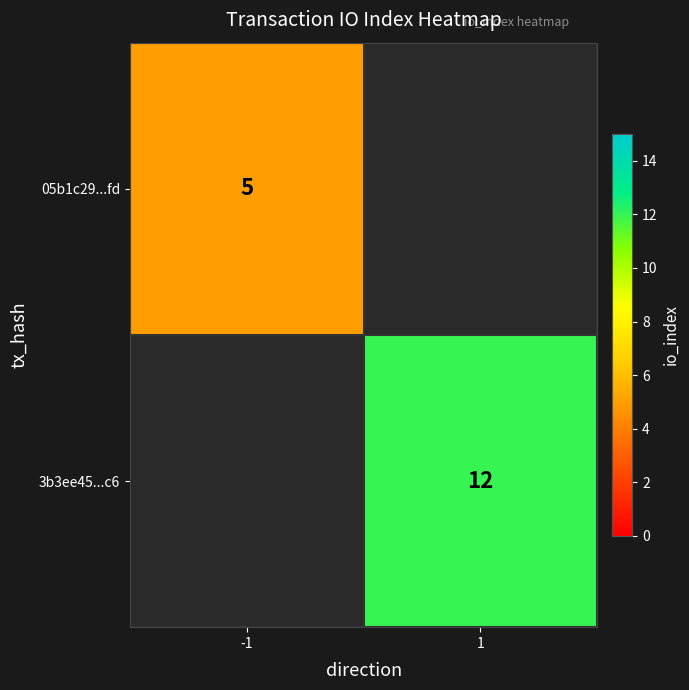

Is the value of 3b3ee45...c6 at 1 greater than the value of 05b1c29...fd at -1?

Yes